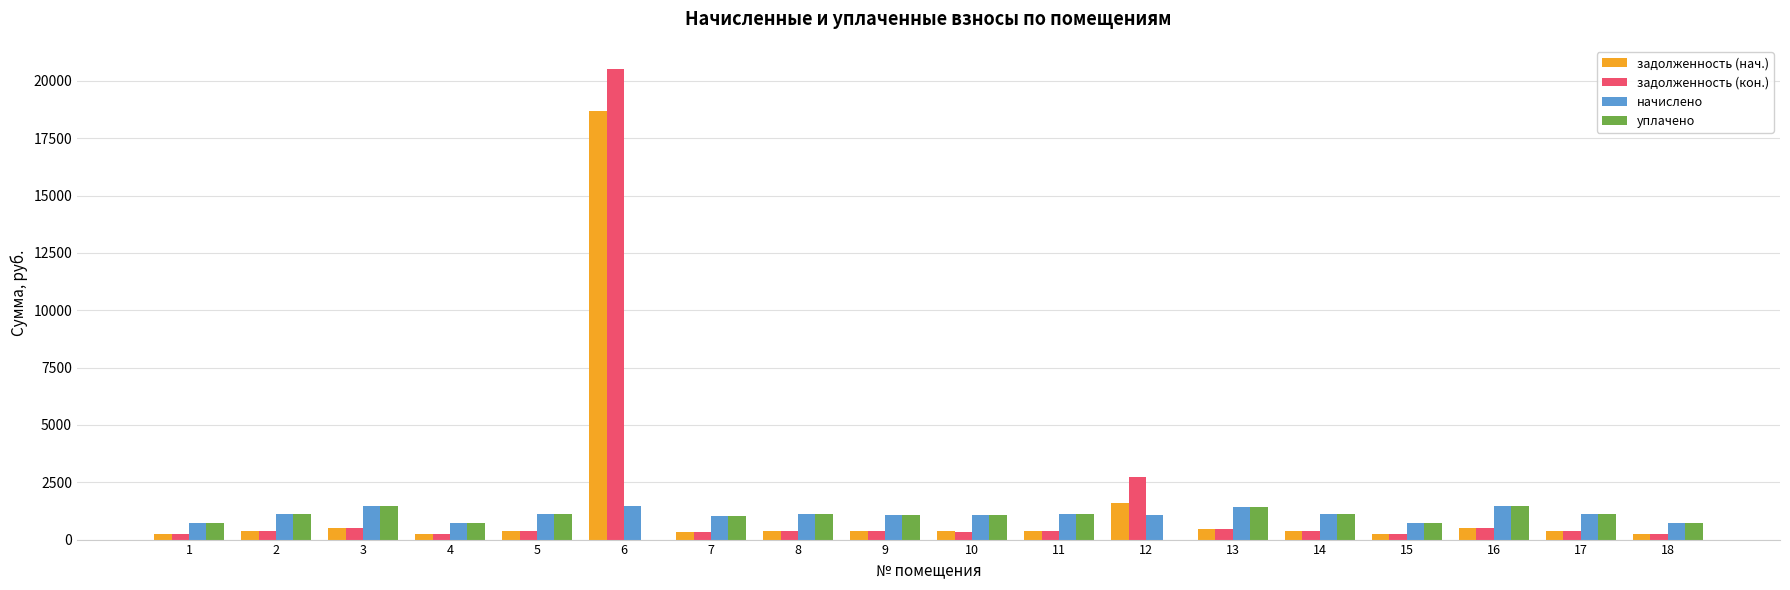

Where does the задолженность (нач.) series first go above 372?

2